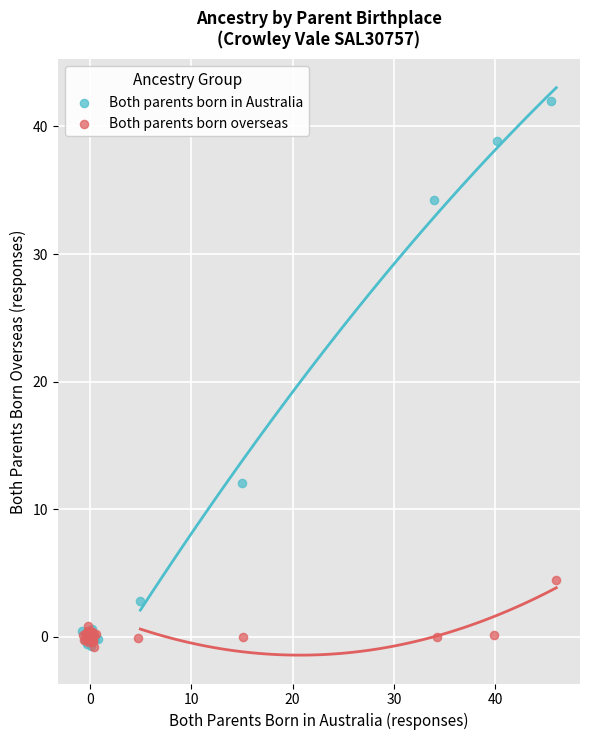

Which series has the widest spread of Y values?

Both parents born in Australia